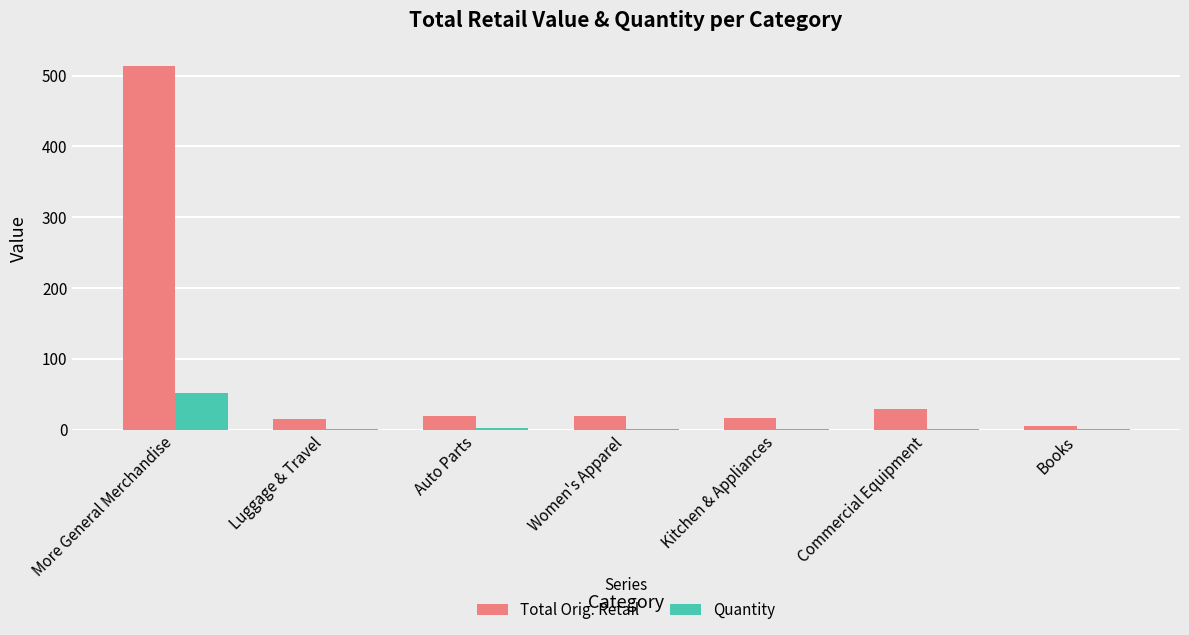

What is the average value of the Quantity series?

8.4